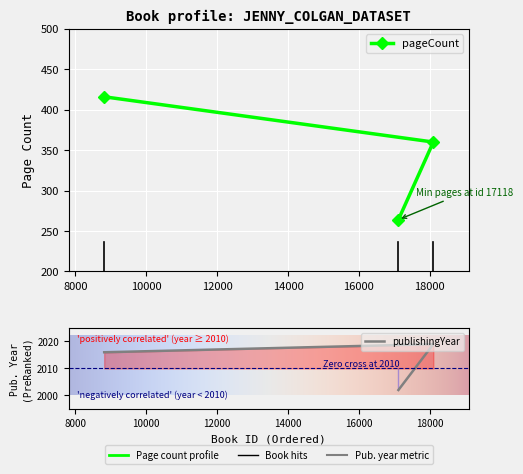

Where does the publishingYear series first go above 2016?

18103